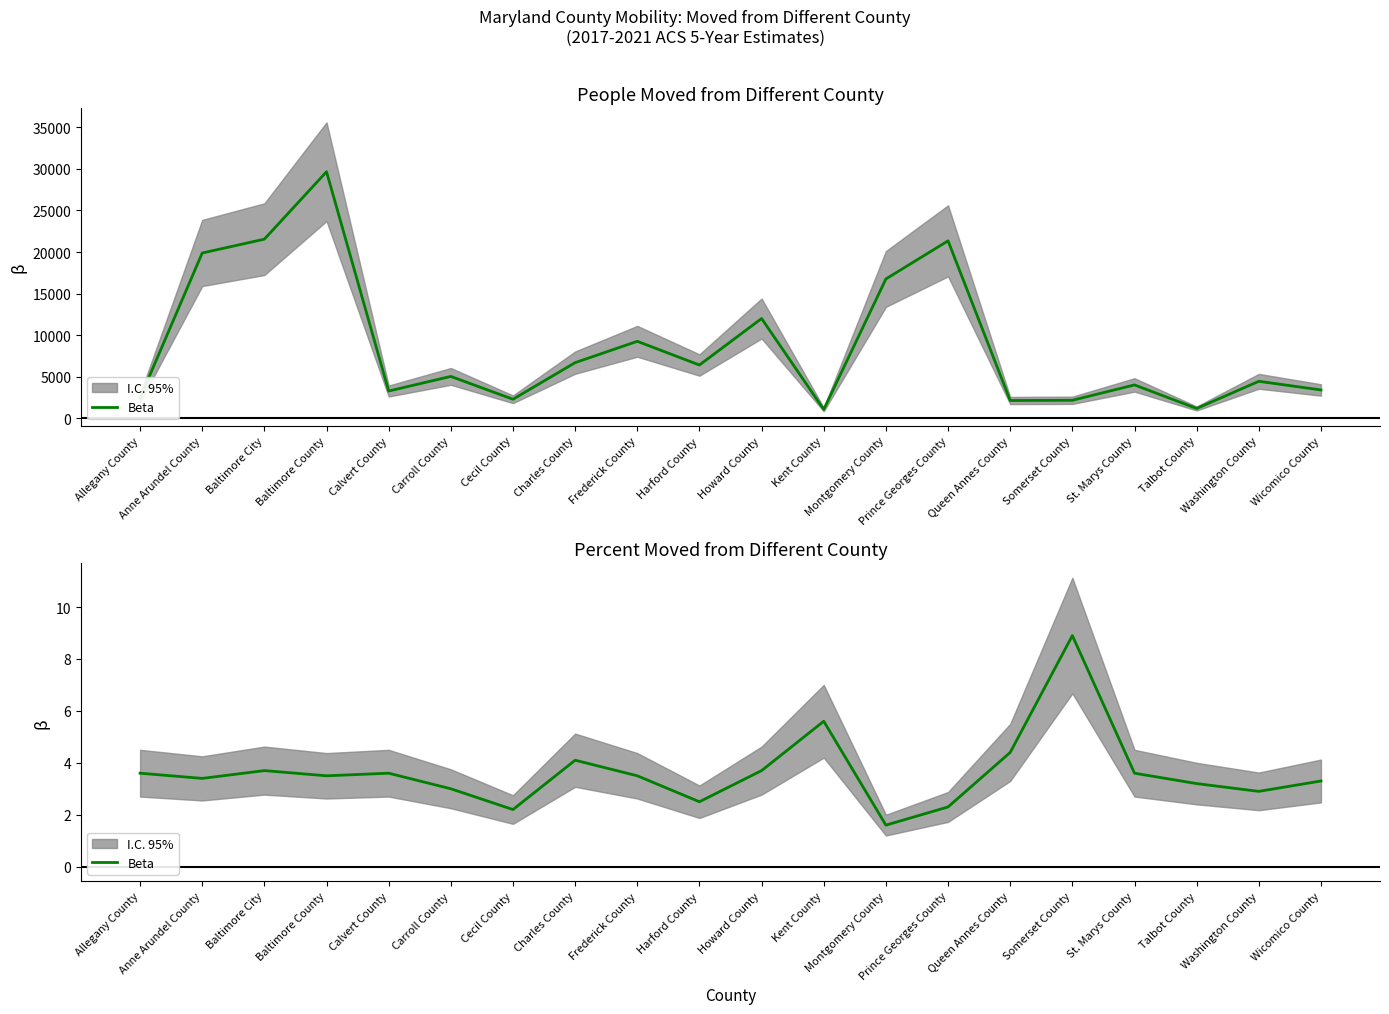

What is the change in value from Calvert County to Prince Georges County?

-1.3